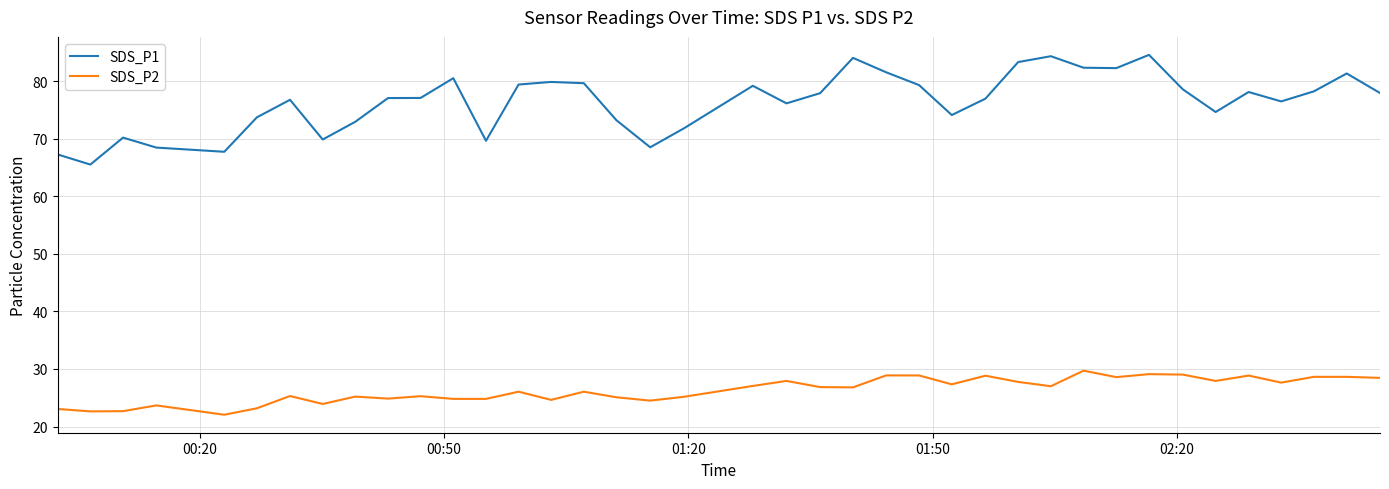

Which series has the largest total across all categories?

SDS_P1